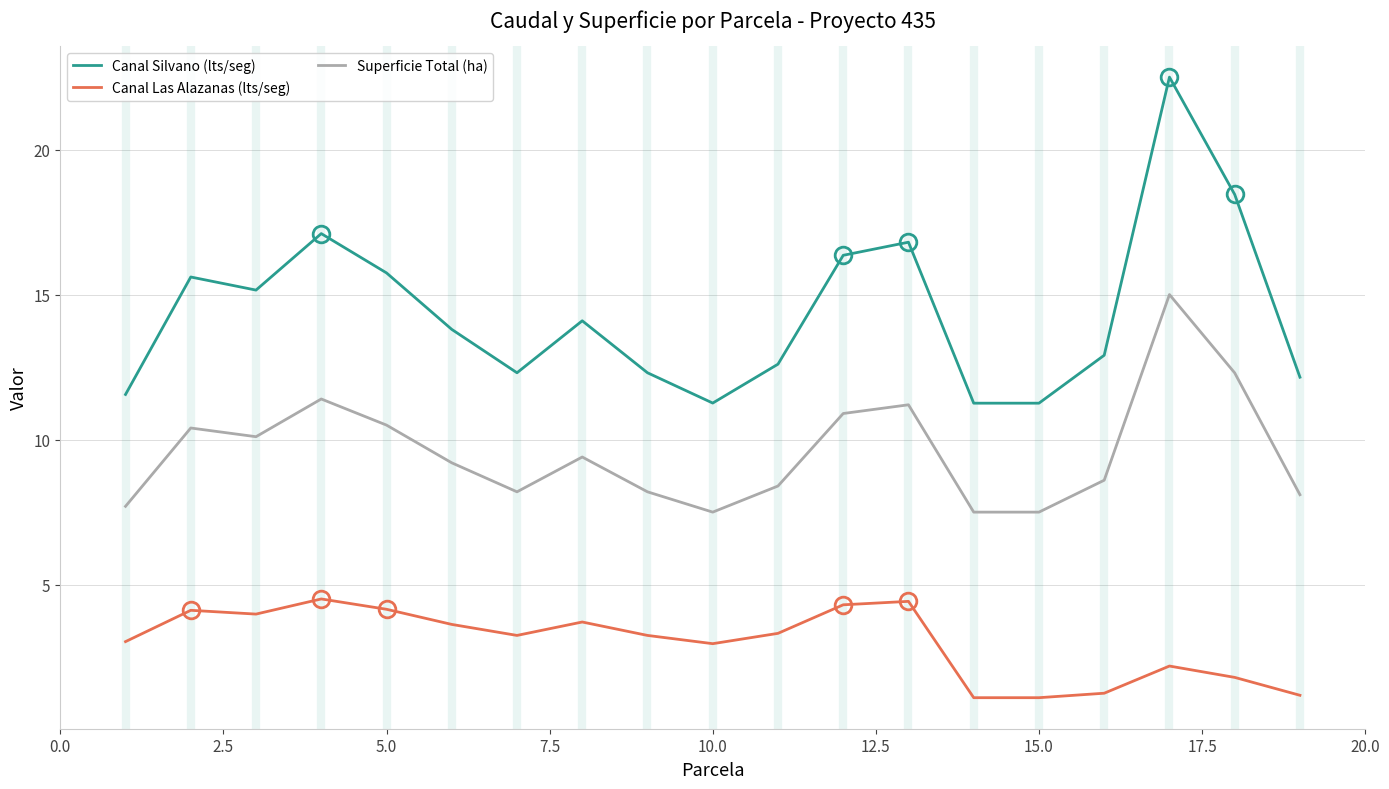

Which series has the widest spread of values?

Canal Silvano (lts/seg)